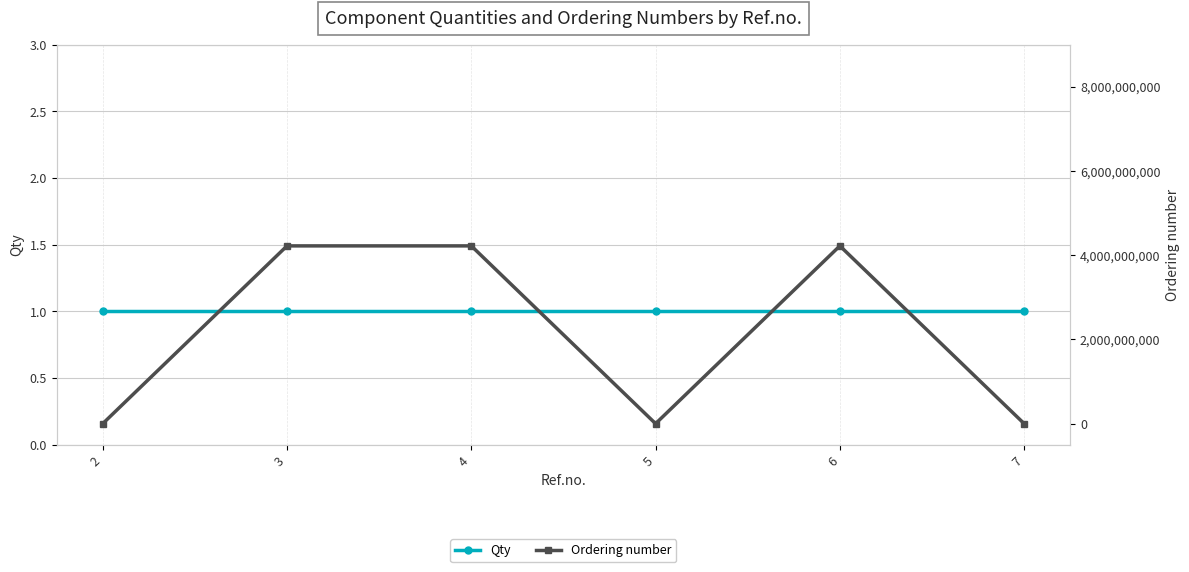

Reading left to right, transcribe all the data shown in this chart.

Qty: 2=1	3=1	4=1	5=1	6=1	7=1
Ordering number: 2=0	3=4220267000	4=4220267050	5=0	6=4220391600	7=0